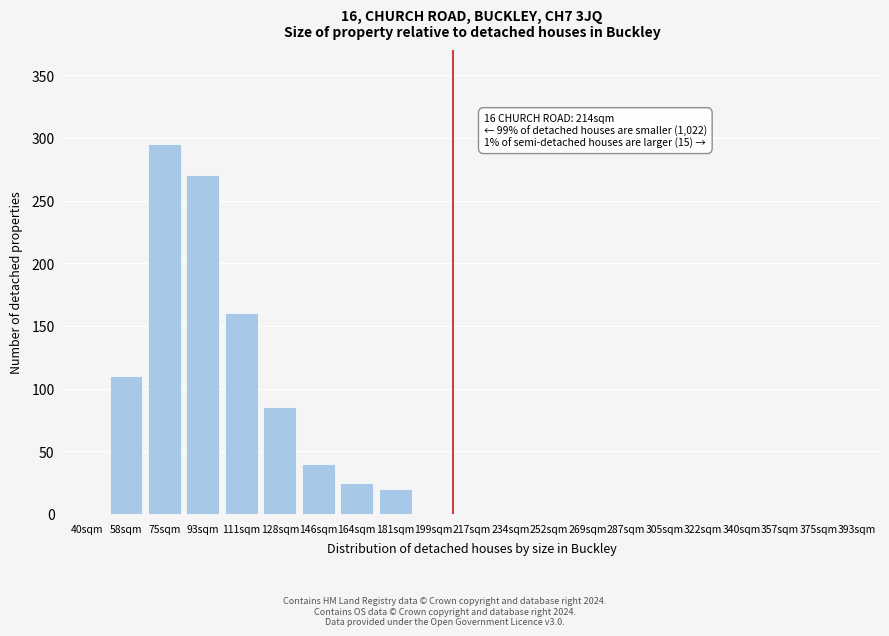

Reading left to right, what are all the values shown in this chart?

40sqm=0	58sqm=110	75sqm=295	93sqm=270	111sqm=160	128sqm=85	146sqm=40	164sqm=25	181sqm=20	199sqm=0	217sqm=0	234sqm=0	252sqm=0	269sqm=0	287sqm=0	305sqm=0	322sqm=0	340sqm=0	357sqm=0	375sqm=0	393sqm=0